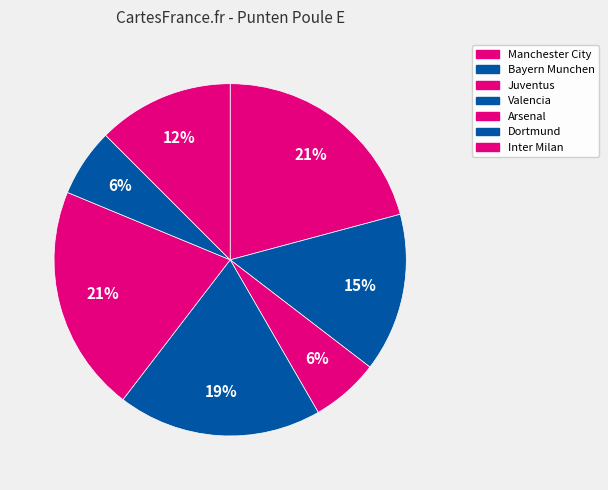

How many slices are in this pie chart?

7